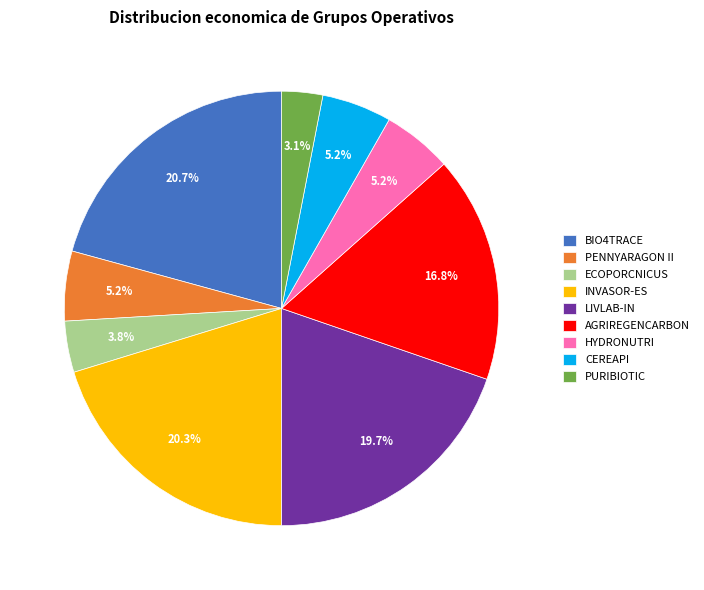

Does any single category account for the majority?

No